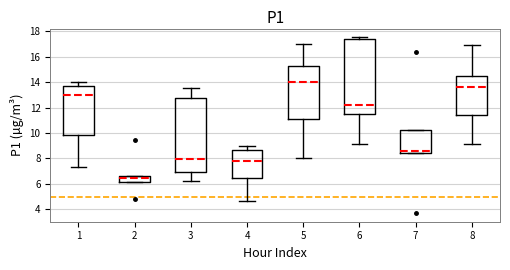

Reading left to right, read every box against the y-axis: the position of its median line, the range the box covers, and the ends of its whiskers. The values are not printed on the chart, so give them approximately, as read against the axis.

1: median 13.0, box 9.8 to 13.8, whiskers 7.4 to 14.0
2: median 6.4, box 6.2 to 6.6, whiskers 6.2 to 6.6
3: median 8.0, box 7.0 to 12.8, whiskers 6.2 to 13.6
4: median 7.8, box 6.4 to 8.6, whiskers 4.6 to 9.0
5: median 14.0, box 11.2 to 15.2, whiskers 8.0 to 17.0
6: median 12.2, box 11.4 to 17.4, whiskers 9.2 to 17.6
7: median 8.6, box 8.4 to 10.2, whiskers 8.4 to 10.2
8: median 13.6, box 11.4 to 14.4, whiskers 9.2 to 17.0